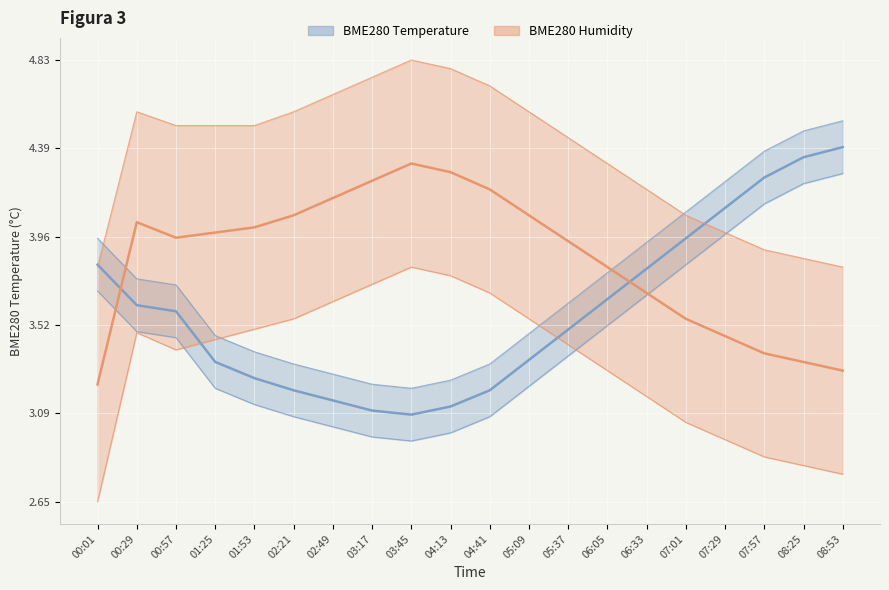

Reading right to left, extract all data points from this chart.

BME280 Temperature: 08:53=4.4	08:25=4.3	07:57=4.2	07:29=4.1	07:01=4.0	06:33=3.8	06:05=3.6	05:37=3.5	05:09=3.4	04:41=3.2	04:13=3.1	03:45=3.1	03:17=3.1	02:49=3.1	02:21=3.2	01:53=3.3	01:25=3.3	00:57=3.6	00:29=3.6	00:01=3.8
BME280 Humidity: 08:53=3.3	08:25=3.3	07:57=3.4	07:29=3.5	07:01=3.6	06:33=3.7	06:05=3.8	05:37=3.9	05:09=4.1	04:41=4.2	04:13=4.3	03:45=4.3	03:17=4.2	02:49=4.1	02:21=4.1	01:53=4.0	01:25=4.0	00:57=4.0	00:29=4.0	00:01=3.2